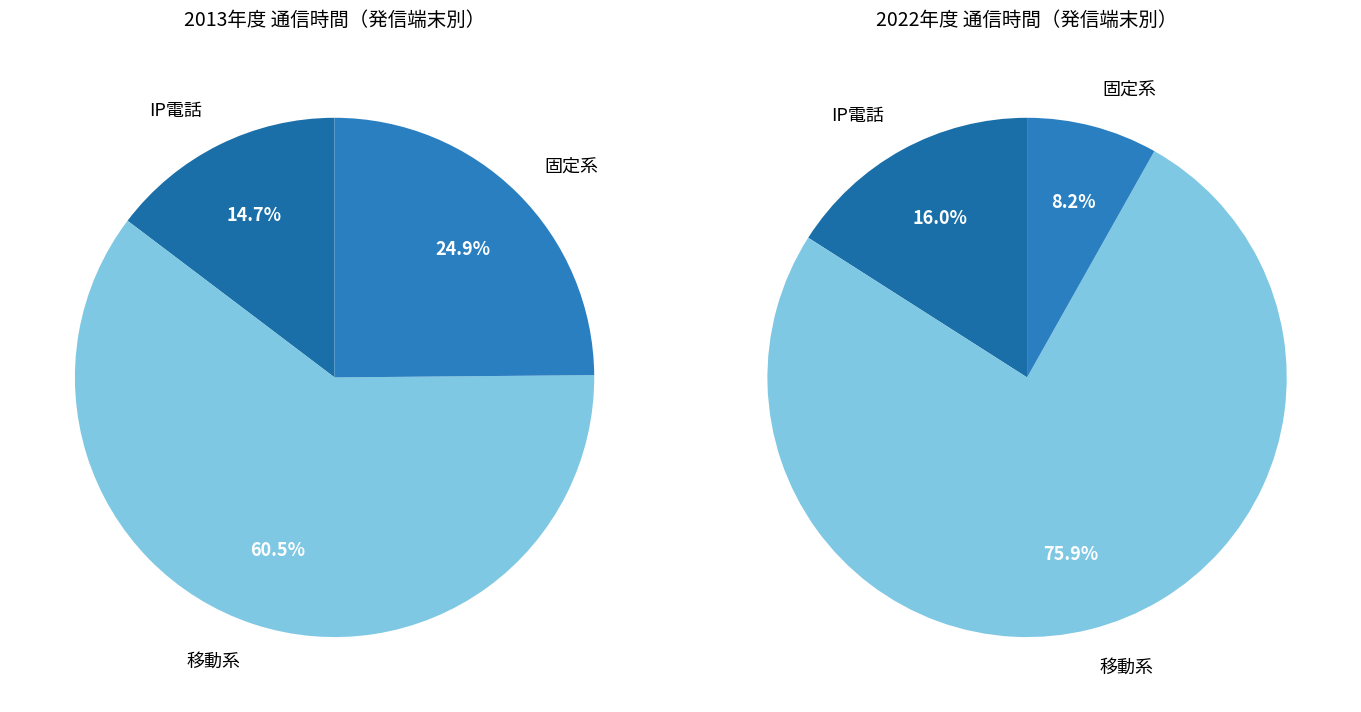

The 固定系 slice represents 25% of the pie. True or false?

True